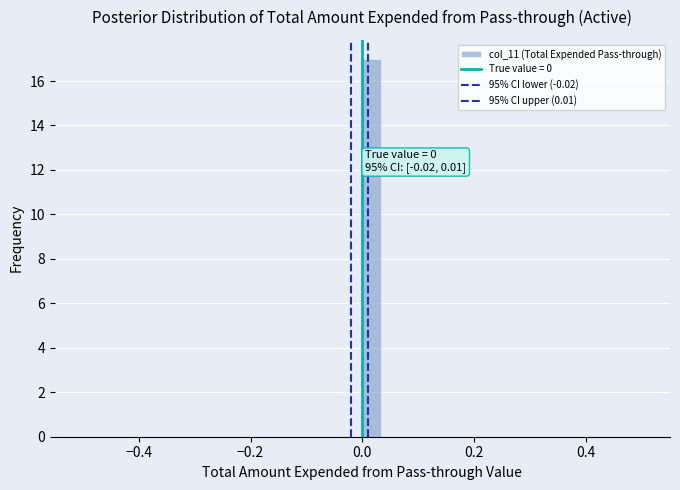

Read against the x-axis, roughly where is the centre of the tallest bar?

0.02